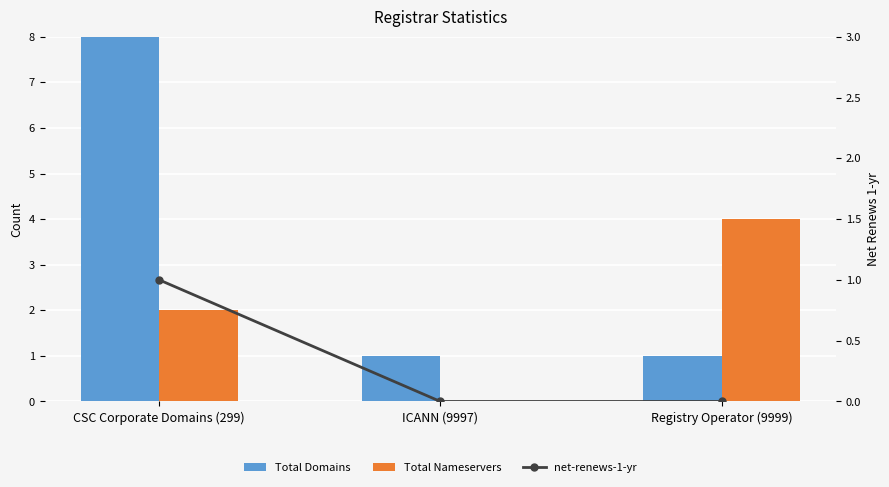

Which label corresponds to the smallest value in the chart?

ICANN (9997)